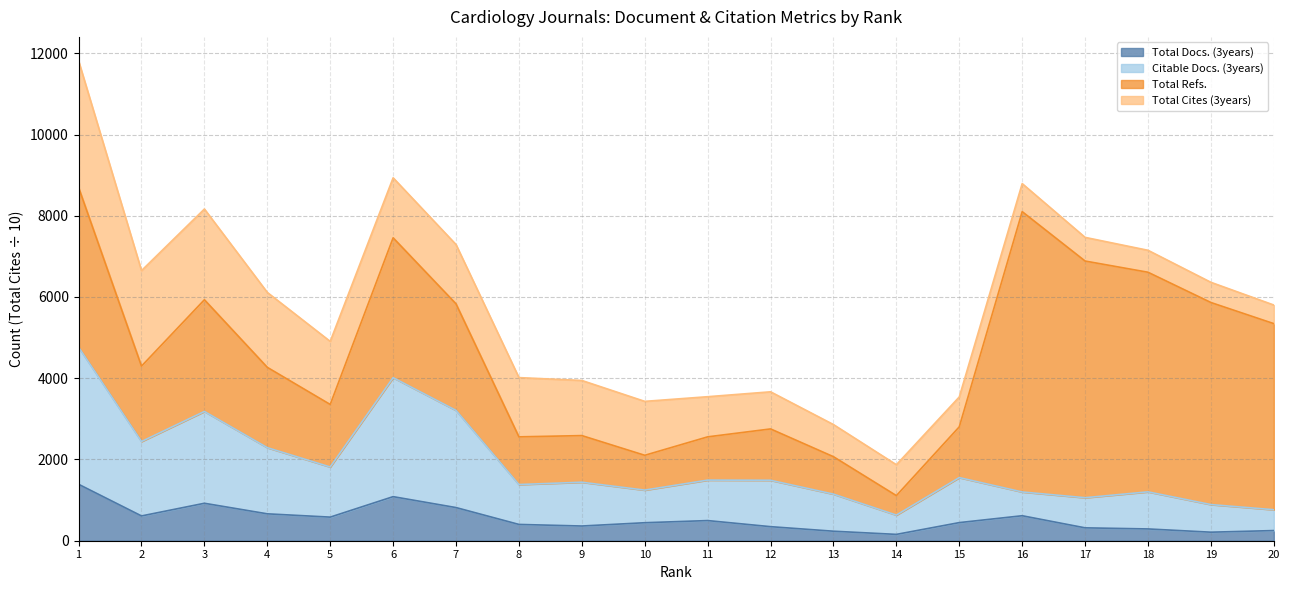

True or false: Total Docs. (3years) and Citable Docs. (3years) intersect in this chart.

False